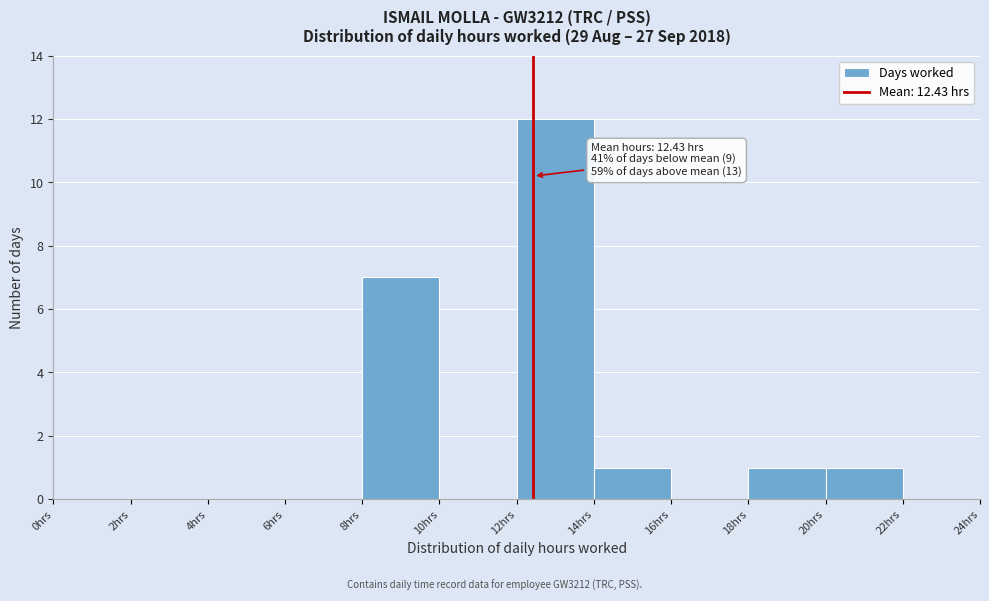

Over which range of the x-axis is the bar tallest?

12 to 14